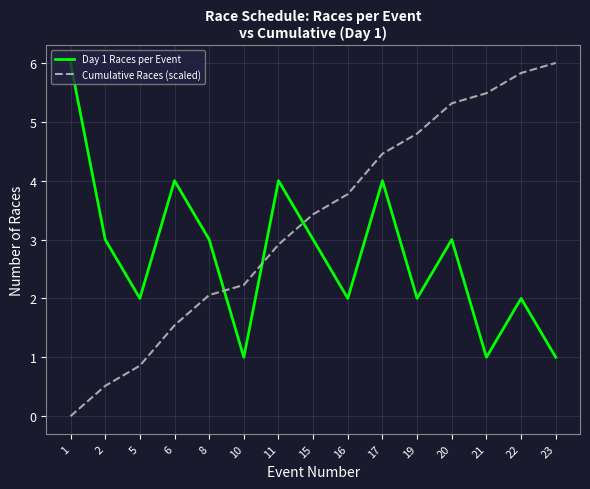

Is this an area chart (filled region under the line)?

No